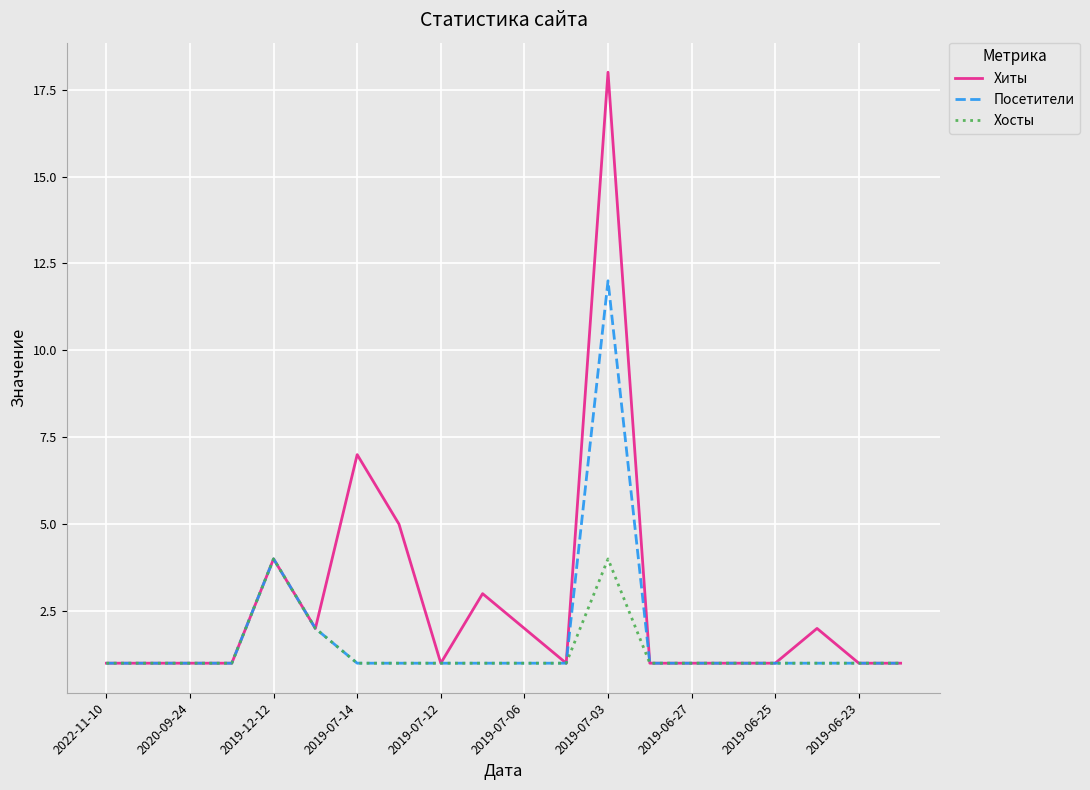

What is the maximum value for Посетители?

12